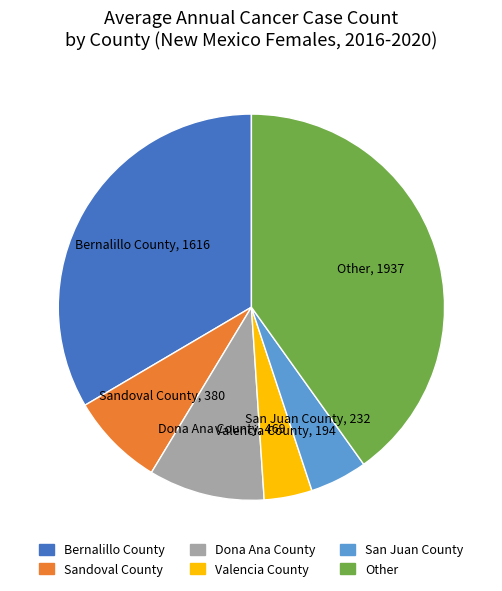

Is there any slice that represents more than half of the pie?

No